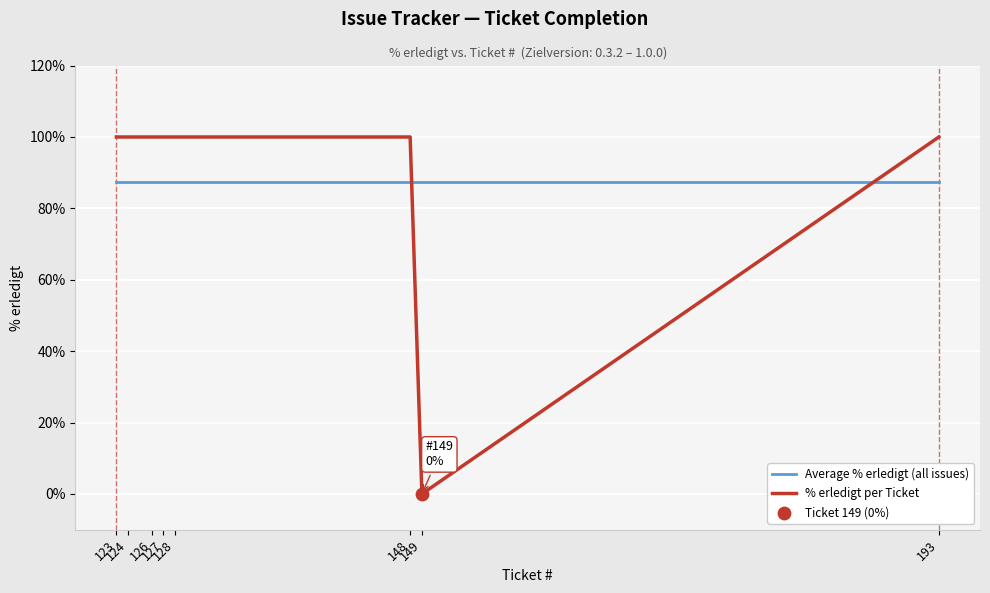

Is the value of Average % erledigt (all issues) at 193 greater than the value of % erledigt per Ticket at 124?

No